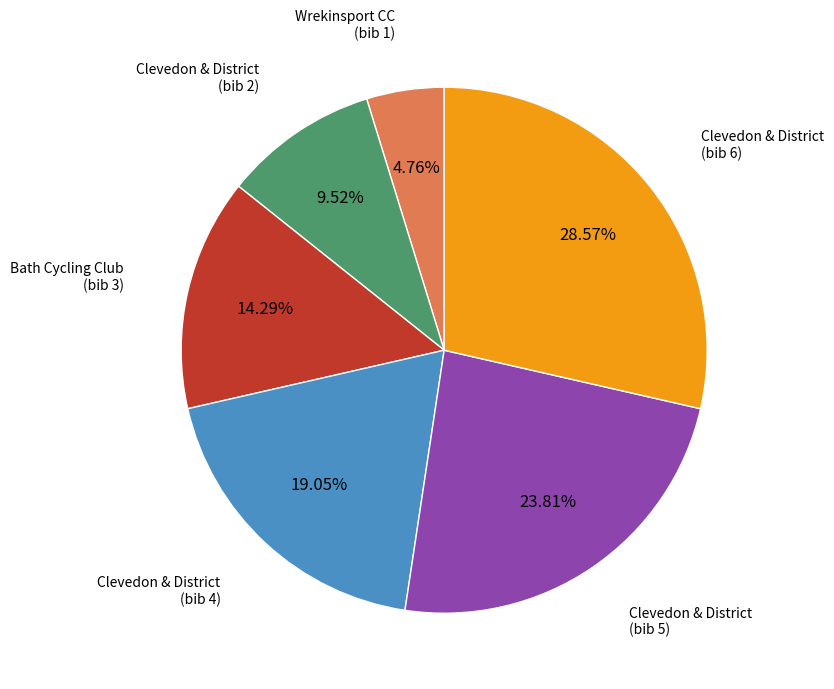

Rank the categories by value from highest to lowest.

Clevedon & District (bib 6), Clevedon & District (bib 5), Clevedon & District (bib 4), Bath Cycling Club (bib 3), Clevedon & District (bib 2), Wrekinsport CC (bib 1)